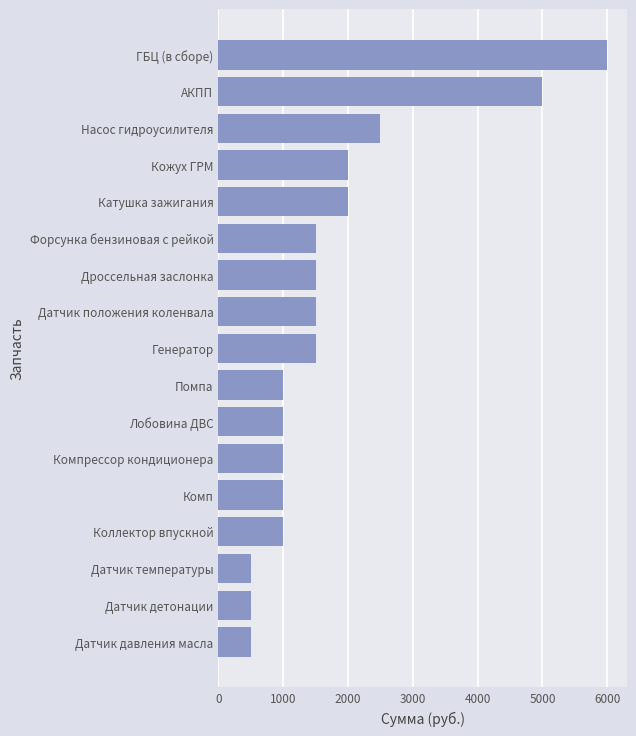

What is the change in value from Компрессор кондиционера to АКПП?

+4000